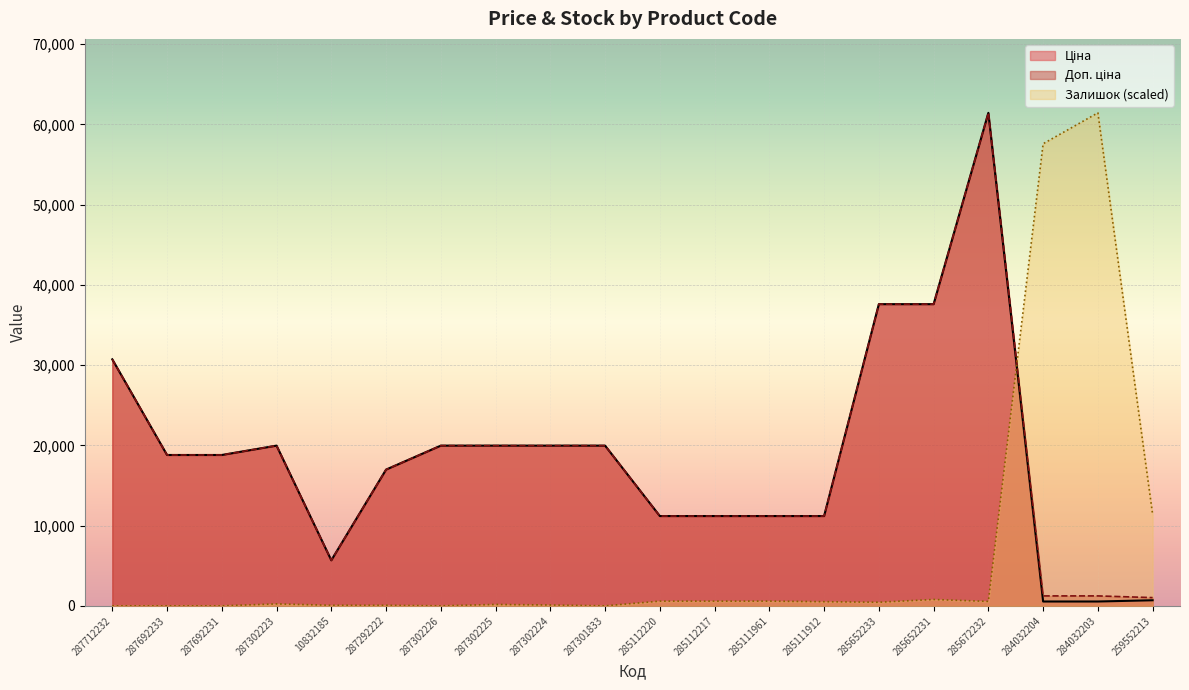

How many lines are shown in the chart?

3